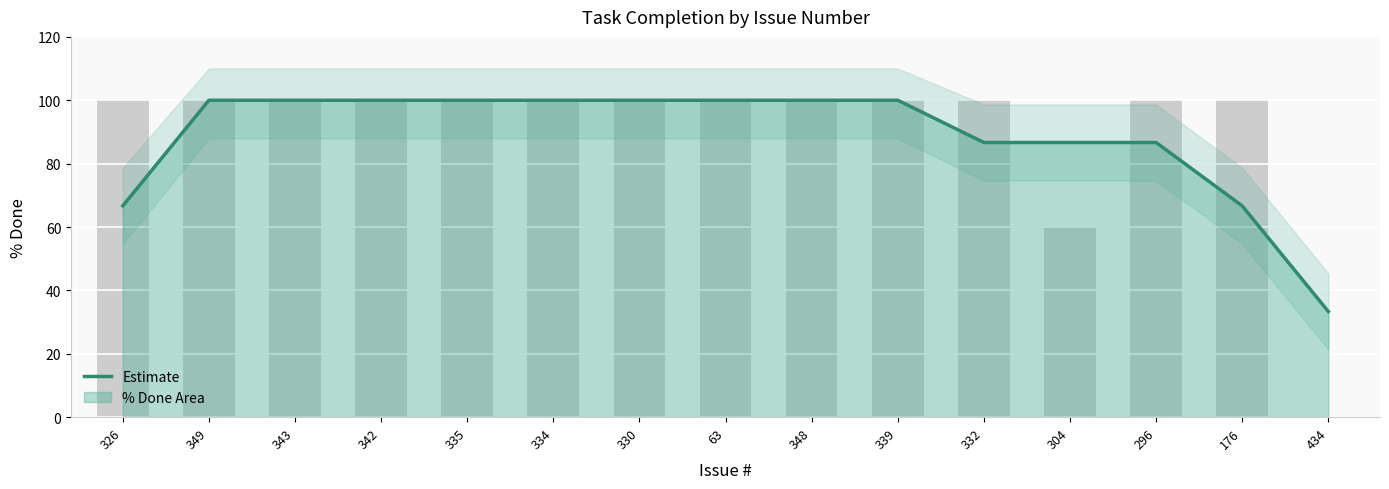

How many values exceed 99?

9